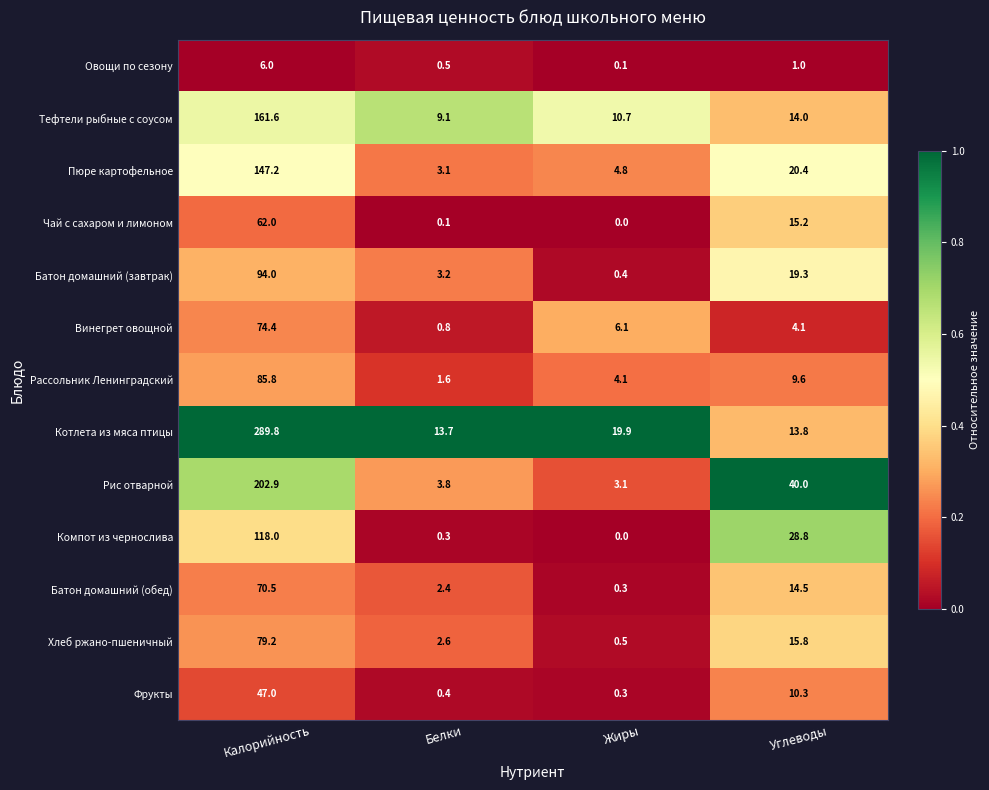

True or false: Батон домашний (обед) has a value of 0.3 at Жиры.

True